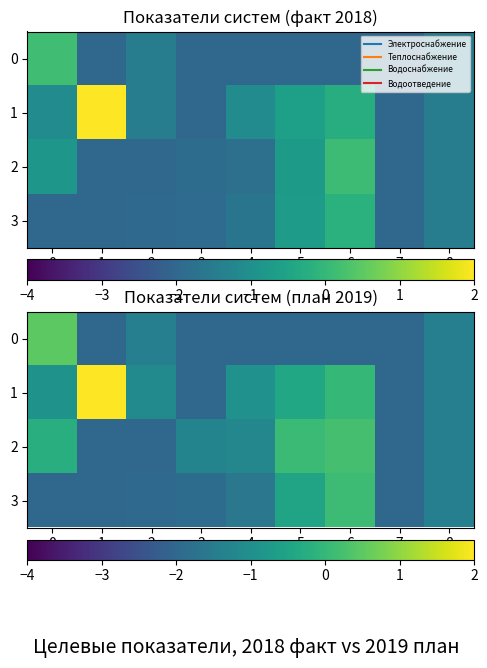

At which category is the sum across all series the highest?

6